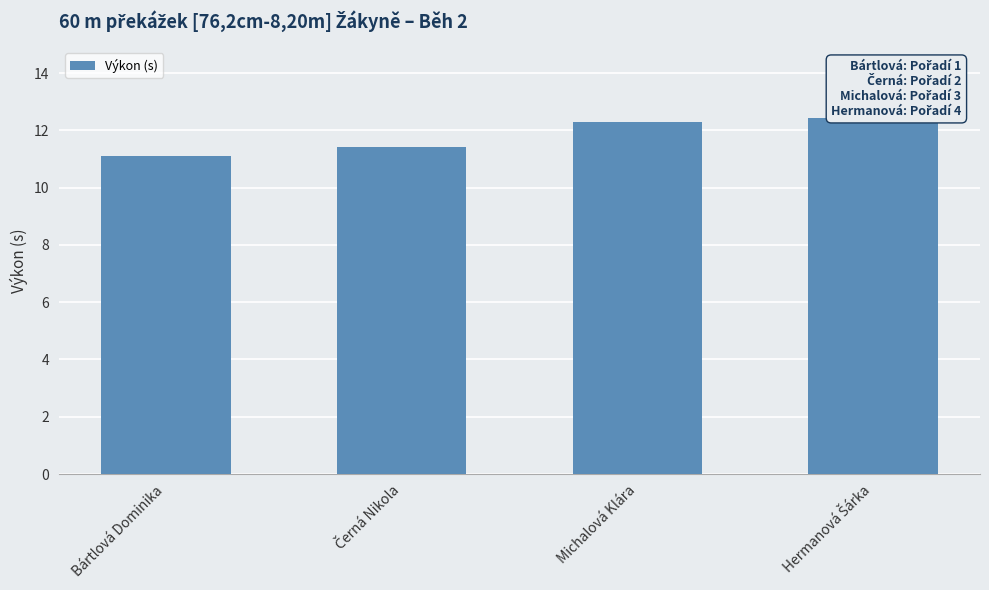

Are the bars grouped side by side (vs. stacked)?

No